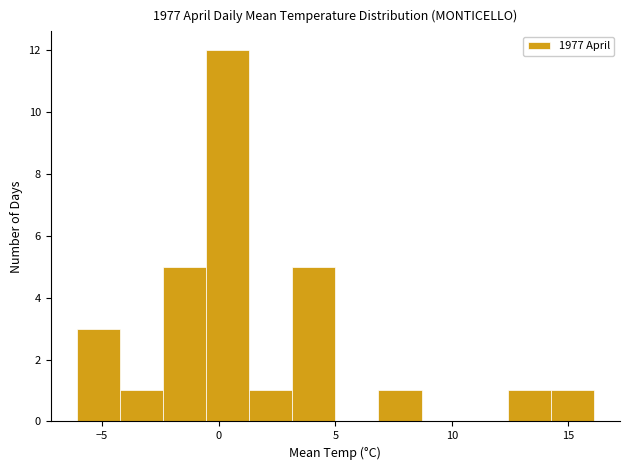

Around what value on the x-axis is the tallest bar? Give the approximate position of its centre, as read against the axis.

0.5